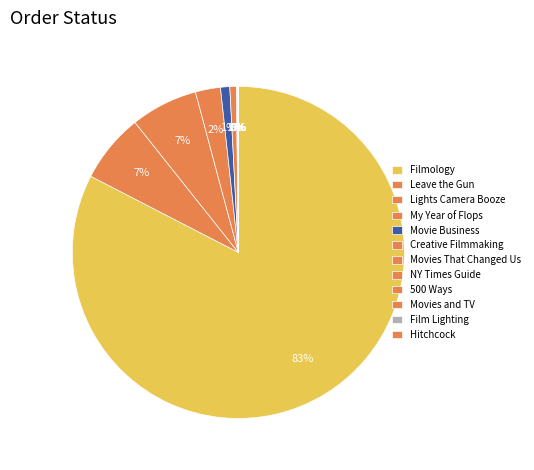

Combined, do Movies That Changed Us and My Year of Flops account for over 50%?

No